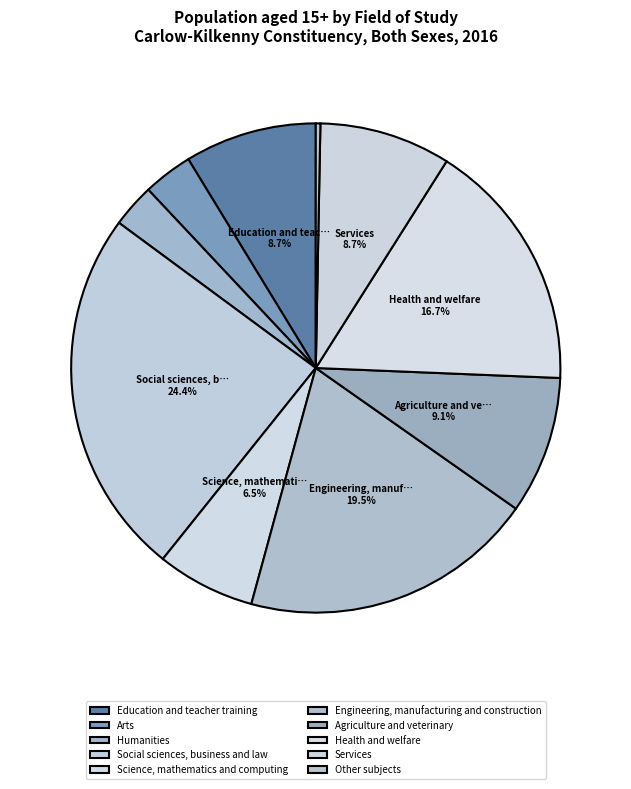

Is there any slice that represents more than half of the pie?

No